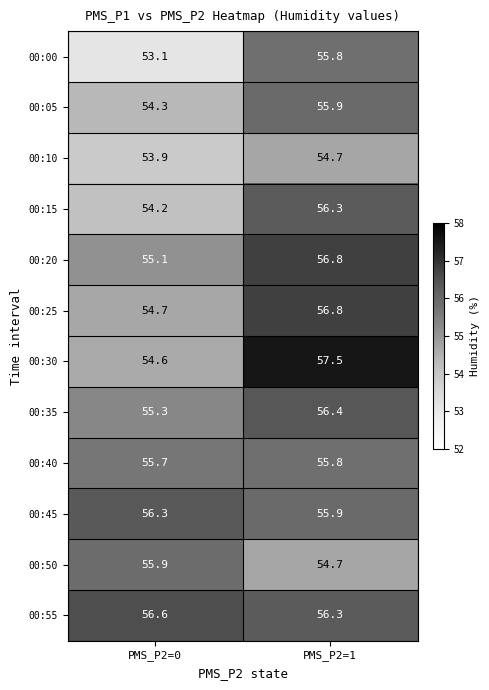

How many data points does each series have?

2